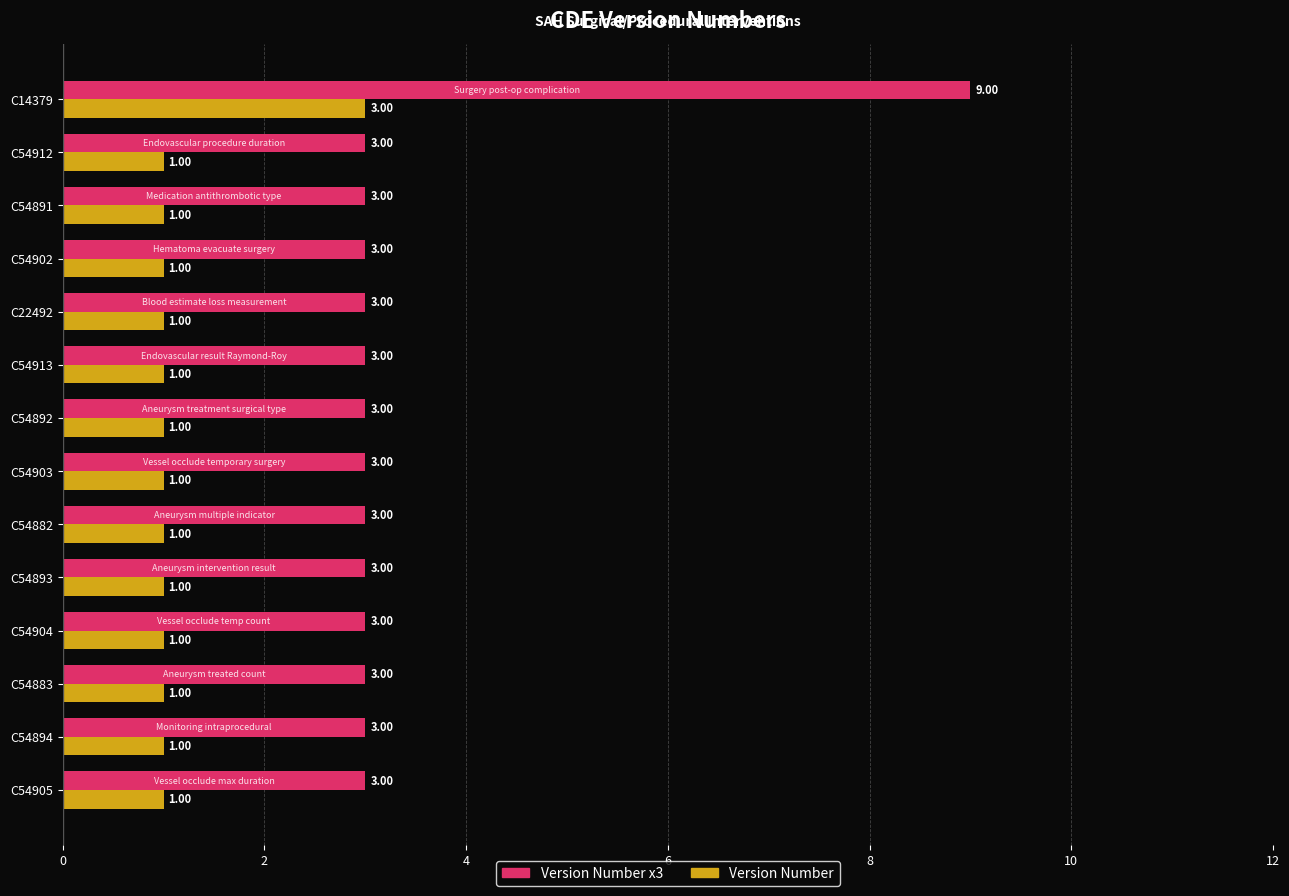

What is the maximum value for Version Number?

3